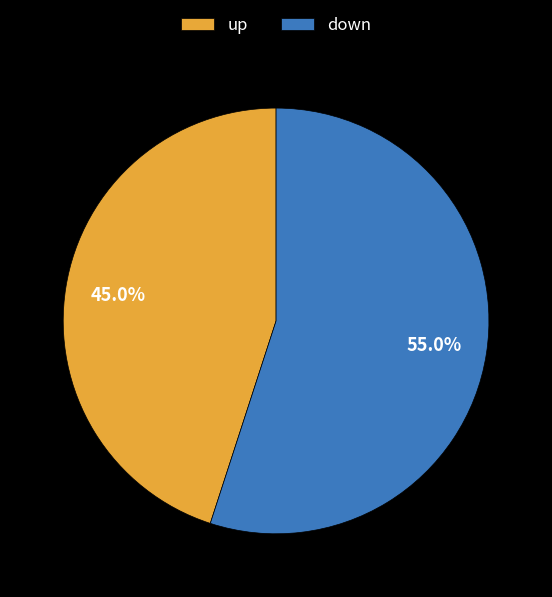

What percentage is the up slice, to the nearest percent?

45%